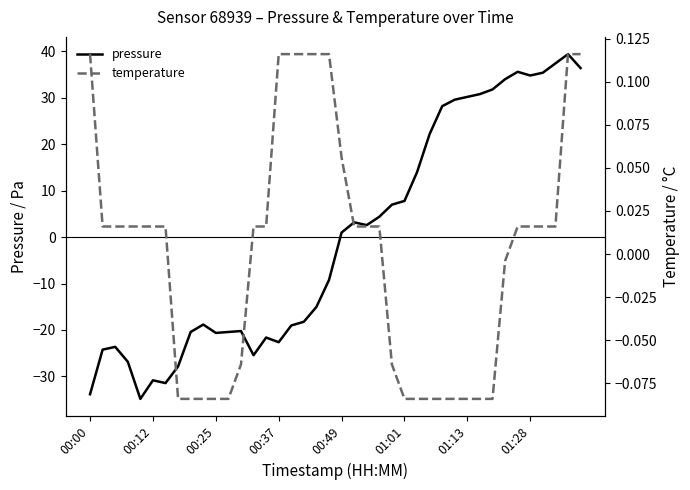

Rank the series by their average value, from lowest to highest.

pressure, temperature